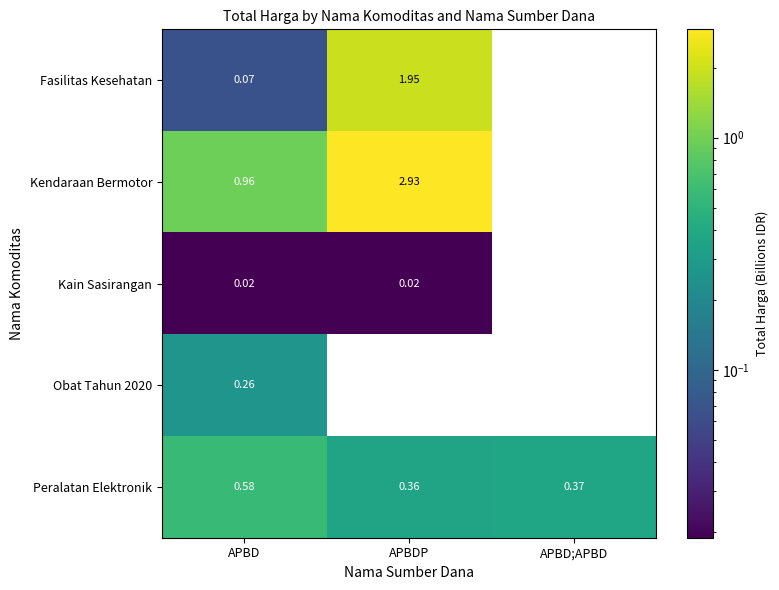

At which label is Fasilitas Kesehatan closest to 0?

APBD;APBD